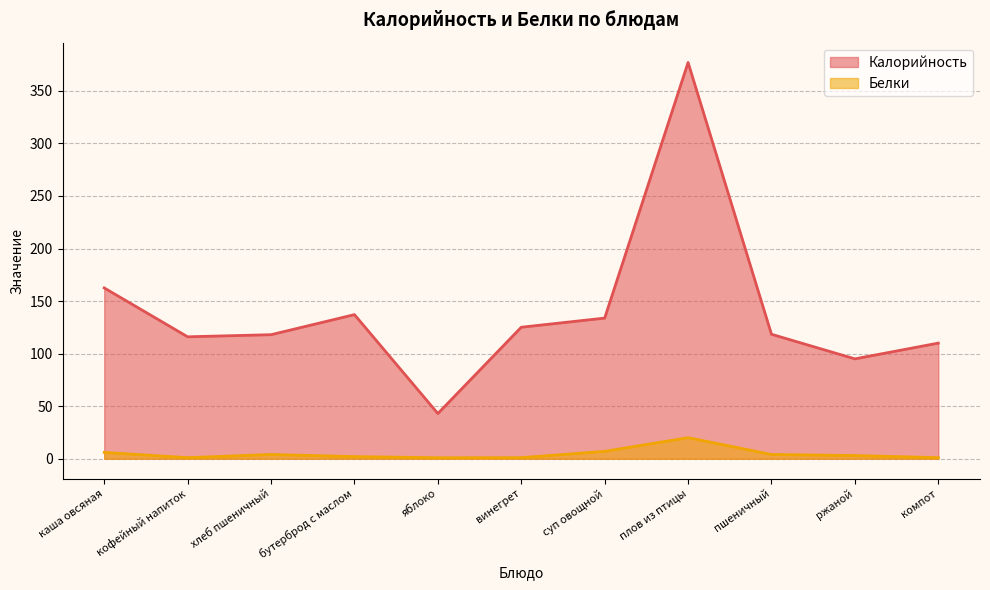

What is the approximate value of Калорийность at плов из птицы?

377.0